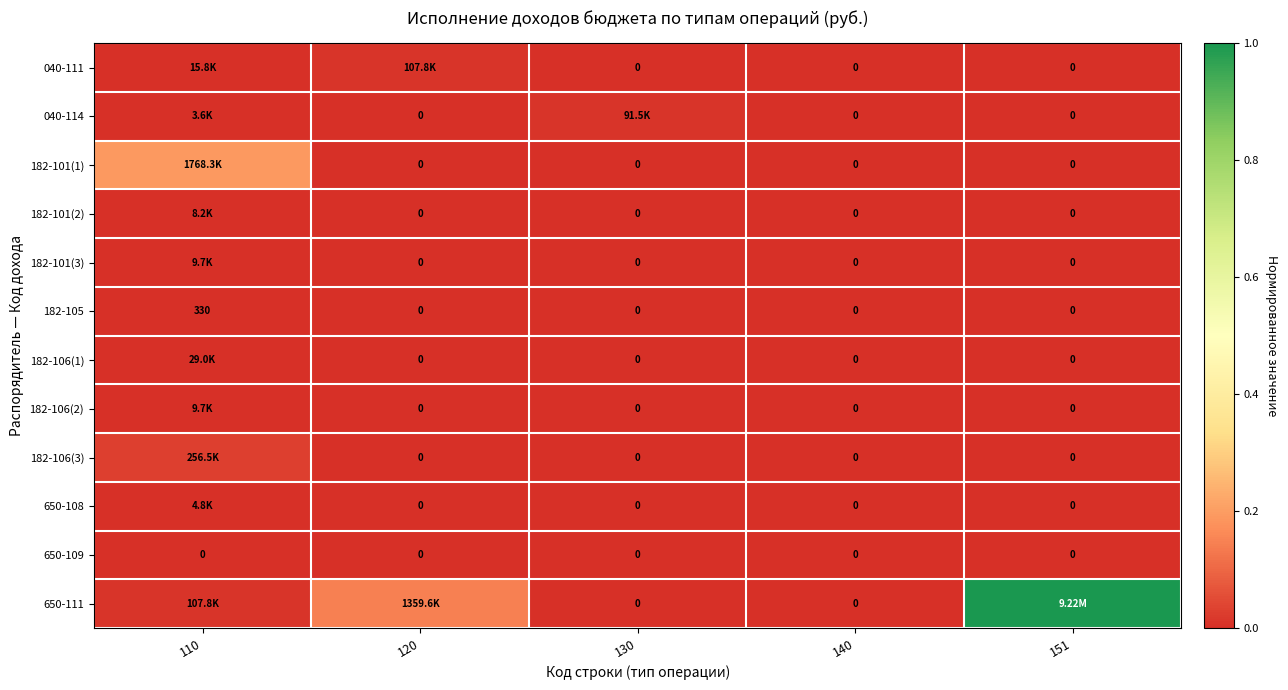

Which label corresponds to the smallest value in the chart?

130